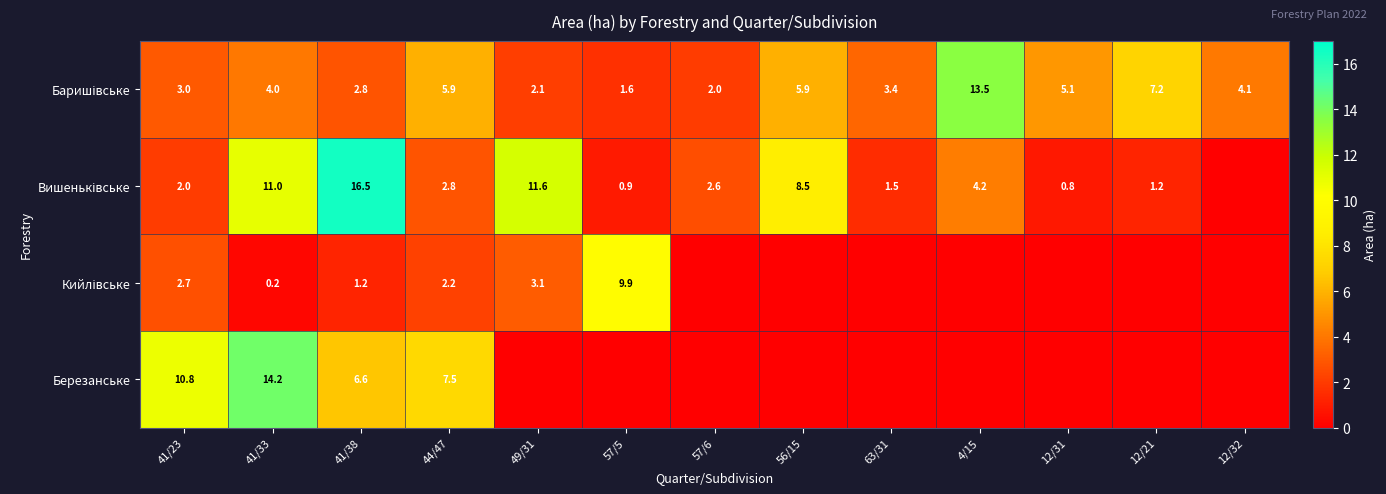

Which label corresponds to the smallest value in the chart?

12/32